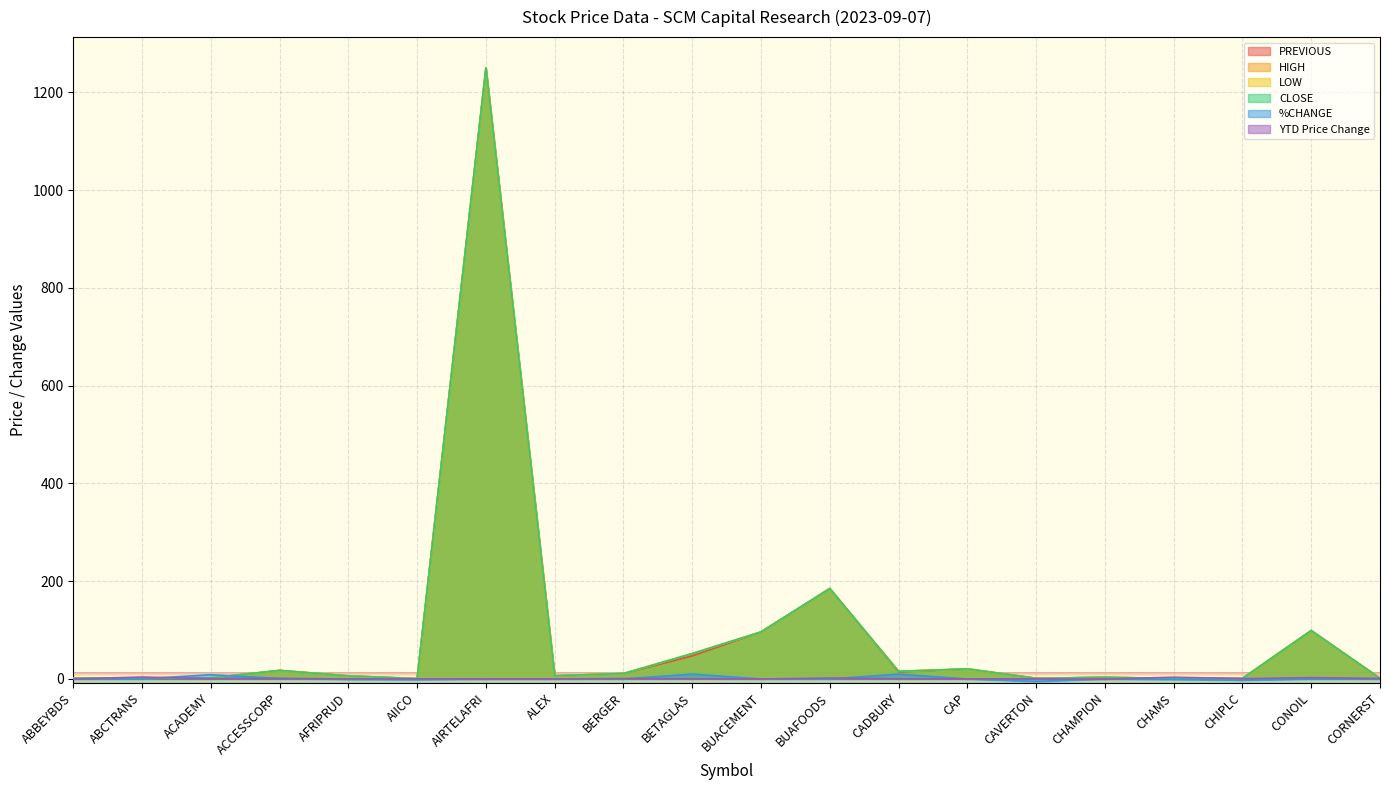

Where is HIGH nearest to the value 625?

BUAFOODS